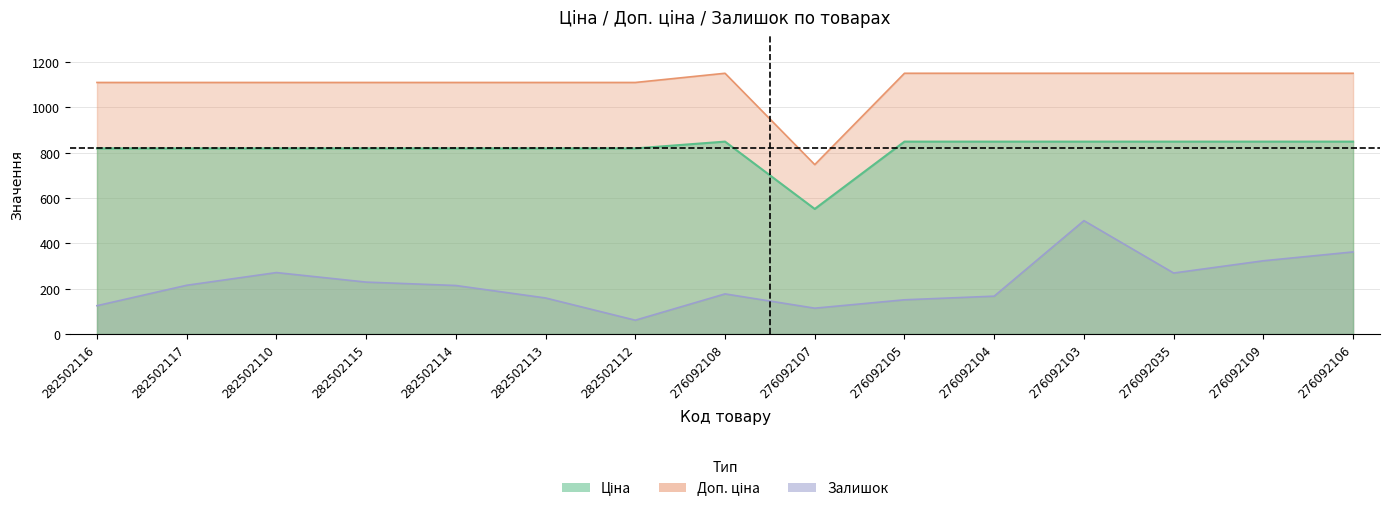

At which label does Ціна first exceed 818?

282502116